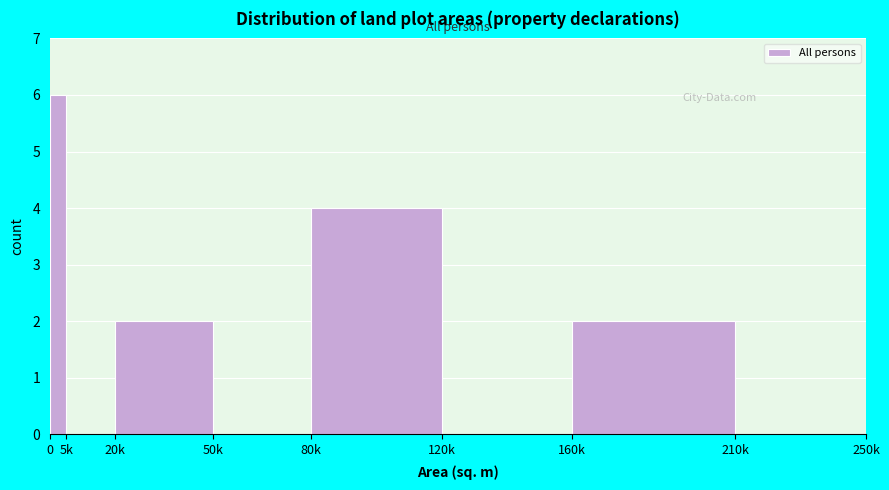

What is the maximum value shown in the chart?

6